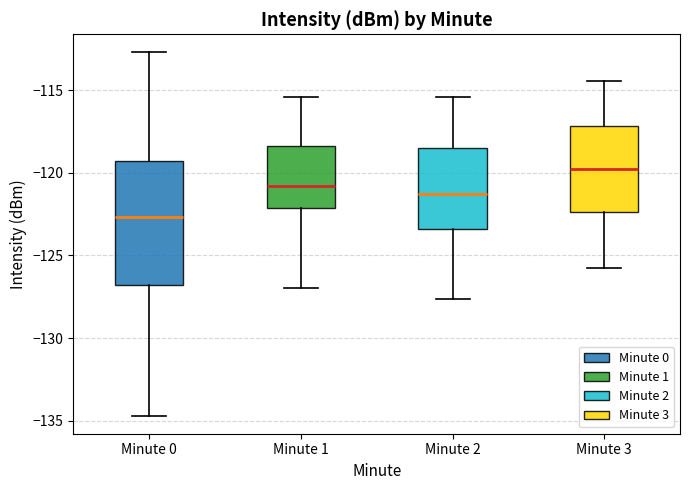

Reading left to right, transcribe this box plot: for each box, give where its median line is, the range the box spans, and where its two whiskers end, as read against the y-axis. The values are not printed on the chart, so give them approximately, as read against the axis.

Minute 0: median -122.5, box -127.0 to -119.5, whiskers -134.5 to -112.5
Minute 1: median -121.0, box -122.0 to -118.5, whiskers -127.0 to -115.5
Minute 2: median -121.5, box -123.5 to -118.5, whiskers -127.5 to -115.5
Minute 3: median -120.0, box -122.5 to -117.0, whiskers -126.0 to -114.5